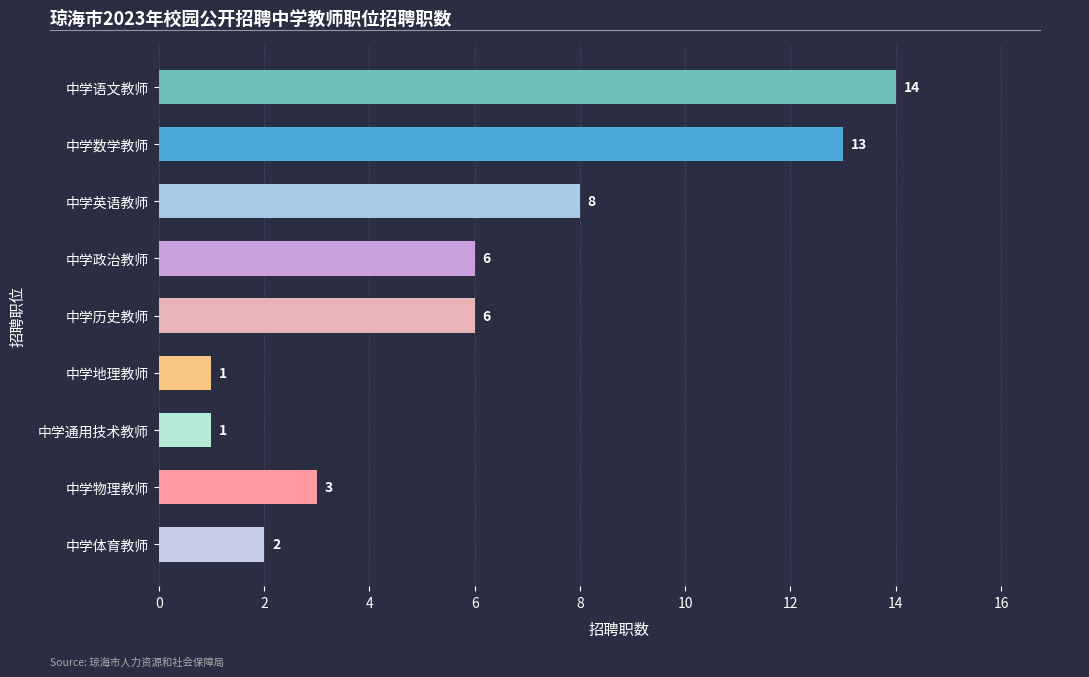

The value at 中学通用技术教师 is 1. True or false?

True